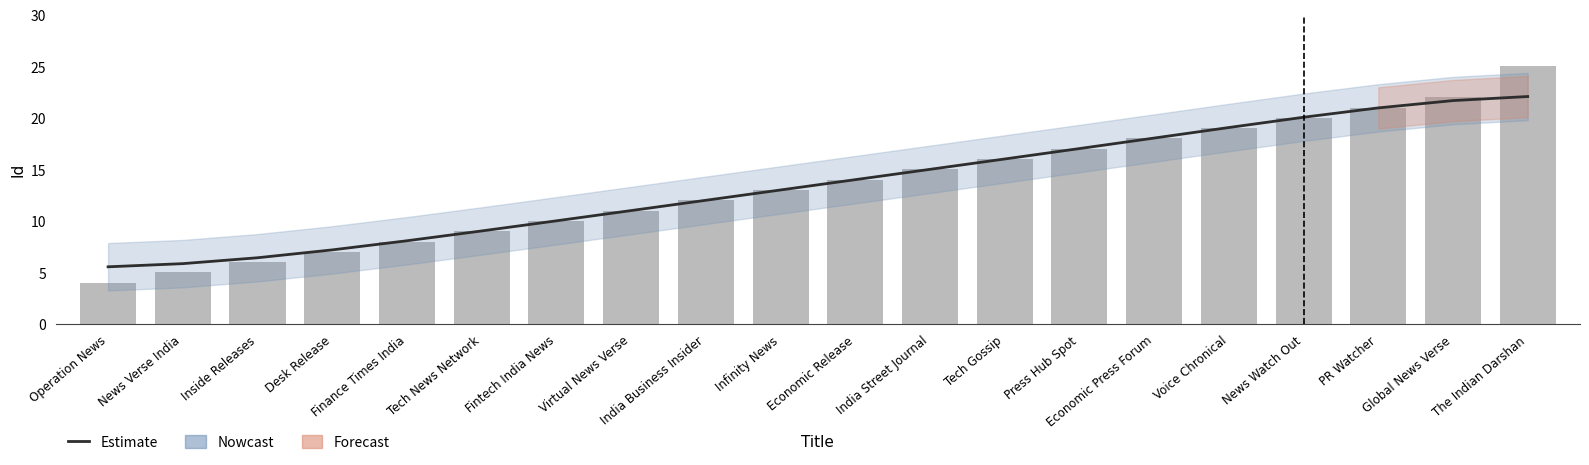

Rank the categories by Id value from lowest to highest.

Operation News, News Verse India, Inside Releases, Desk Release, Finance Times India, Tech News Network, Fintech India News, Virtual News Verse, India Business Insider, Infinity News, Economic Release, India Street Journal, Tech Gossip, Press Hub Spot, Economic Press Forum, Voice Chronical, News Watch Out, PR Watcher, Global News Verse, The Indian Darshan